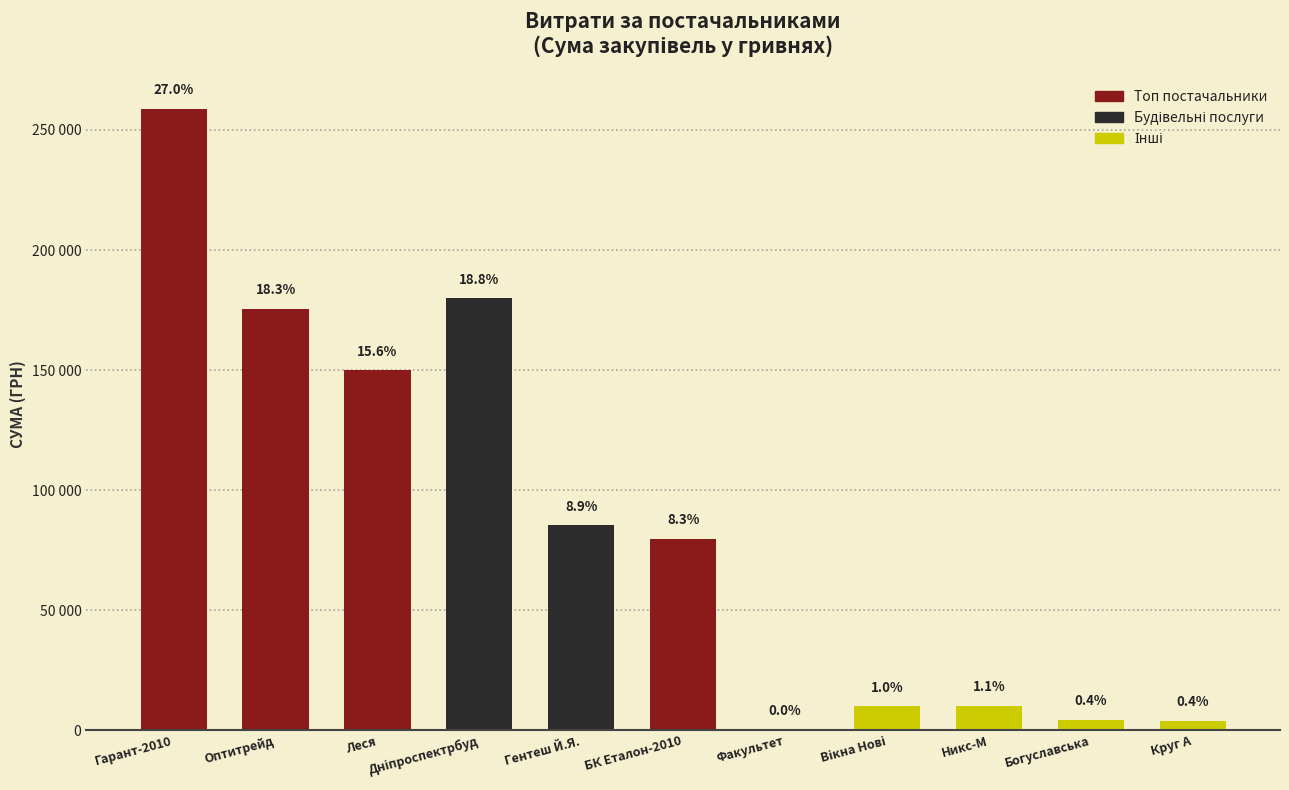

What is the change in value from Леся to Никс-М?

-139701.5